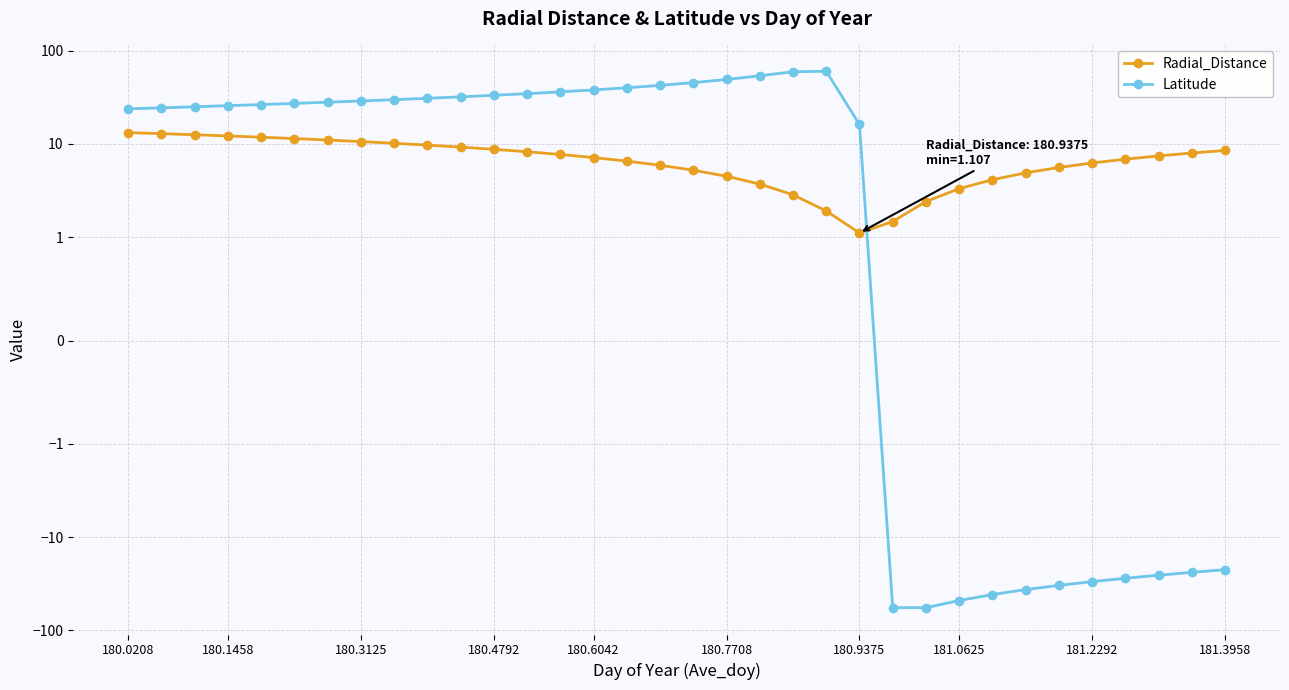

How many lines are shown in the chart?

2